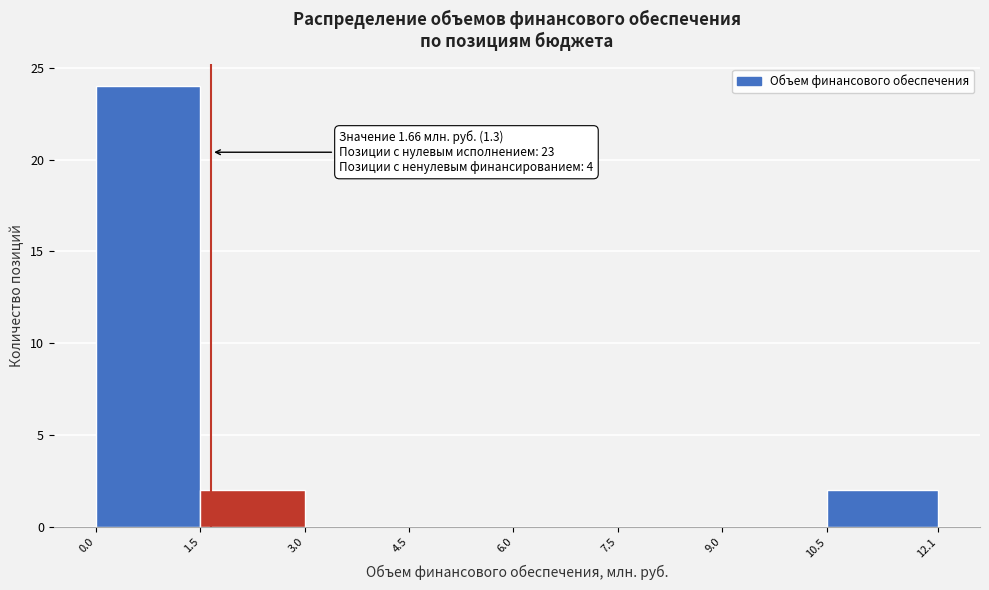

Which range on the x-axis has the tallest bar?

0.0 to 1.5